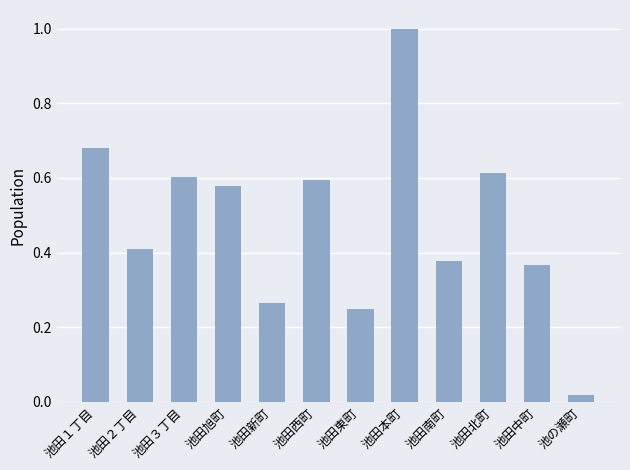

Is it true that the value at 池田新町 is 0.1?

False